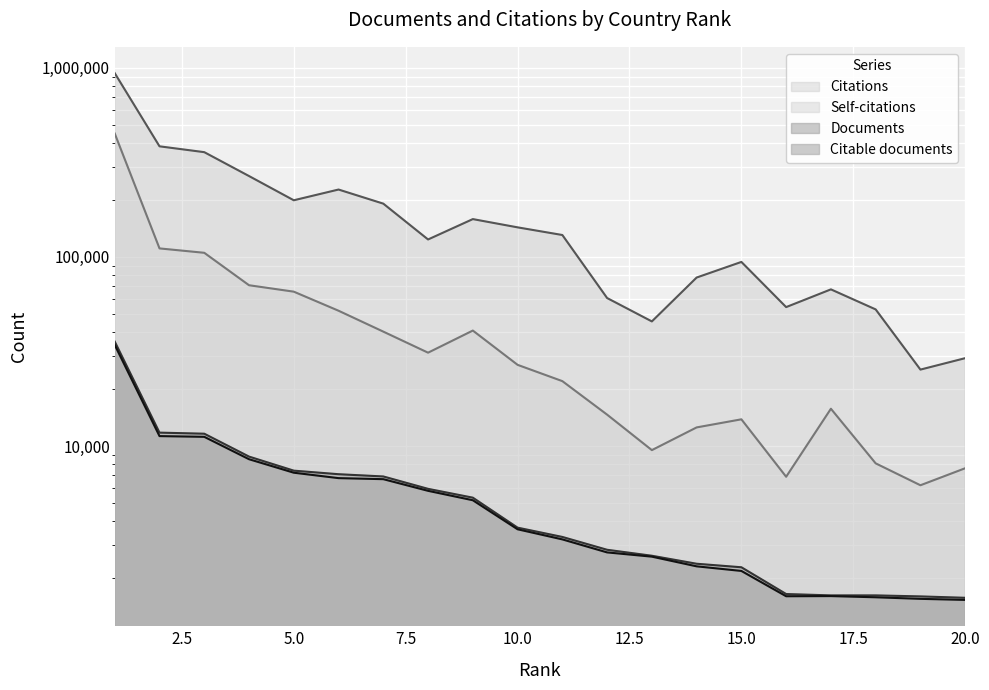

The value of Self-citations at 6 is 70834. True or false?

False